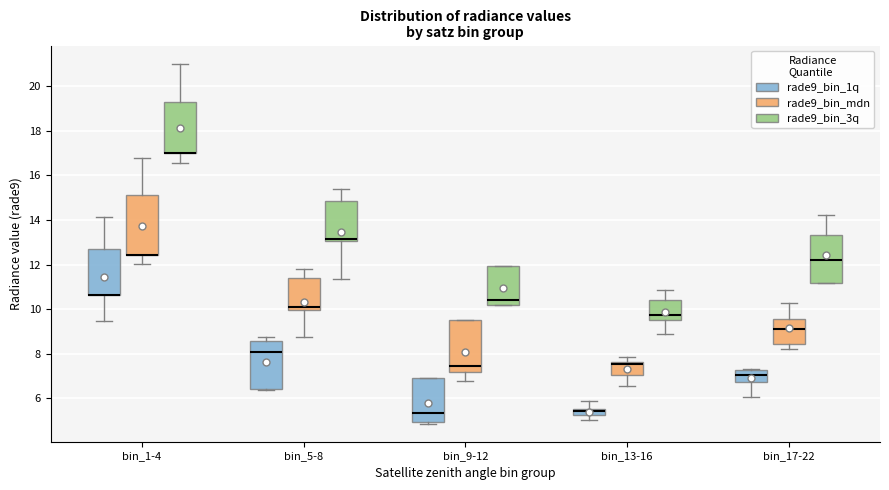

Where does the upper whisker of the box for bin_13-16 (rade9_bin_1q) end on the y-axis? The values are not printed on the chart, so give them approximately, as read against the axis.

5.8